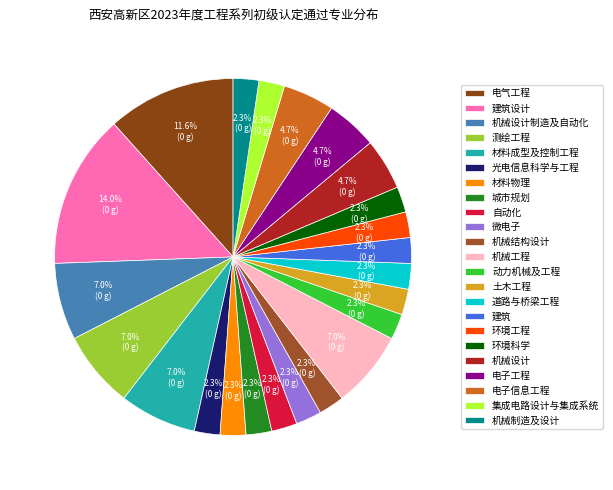

What is the smallest slice in the pie chart?

光电信息科学与工程